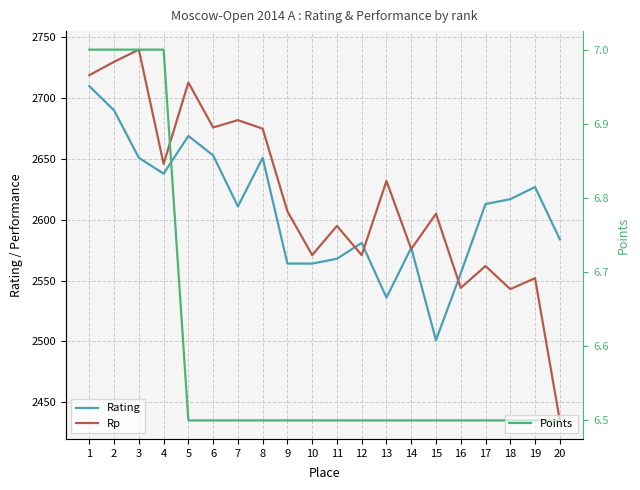

Is the value of Points at 3 greater than the value of Rp at 12?

No